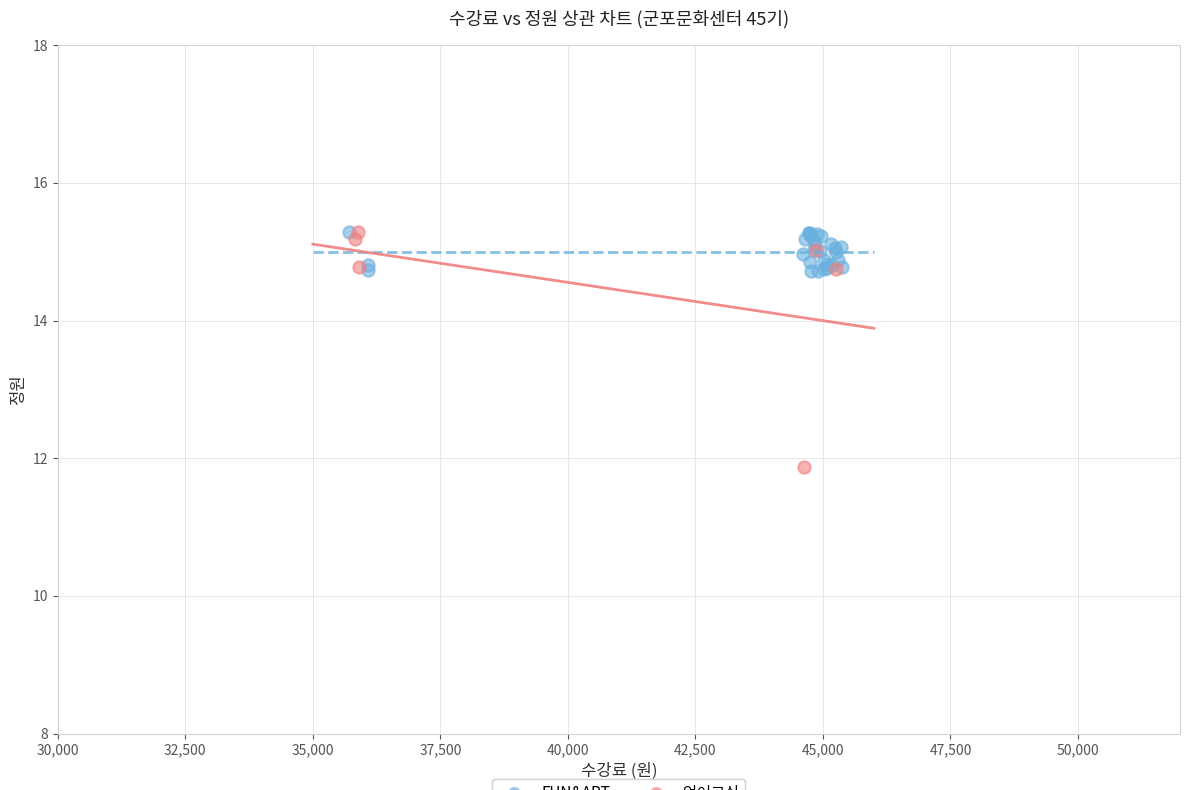

Which series contains the lowest Y value?

언어교실